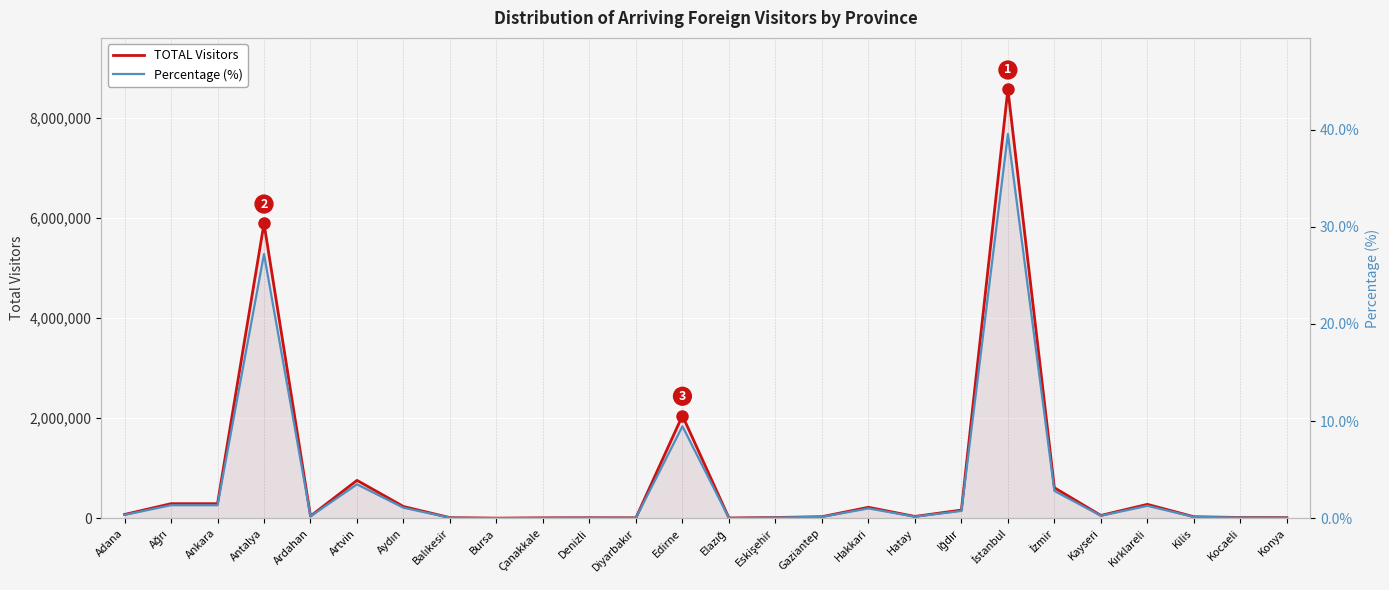

At which category is the sum across all series the highest?

İstanbul